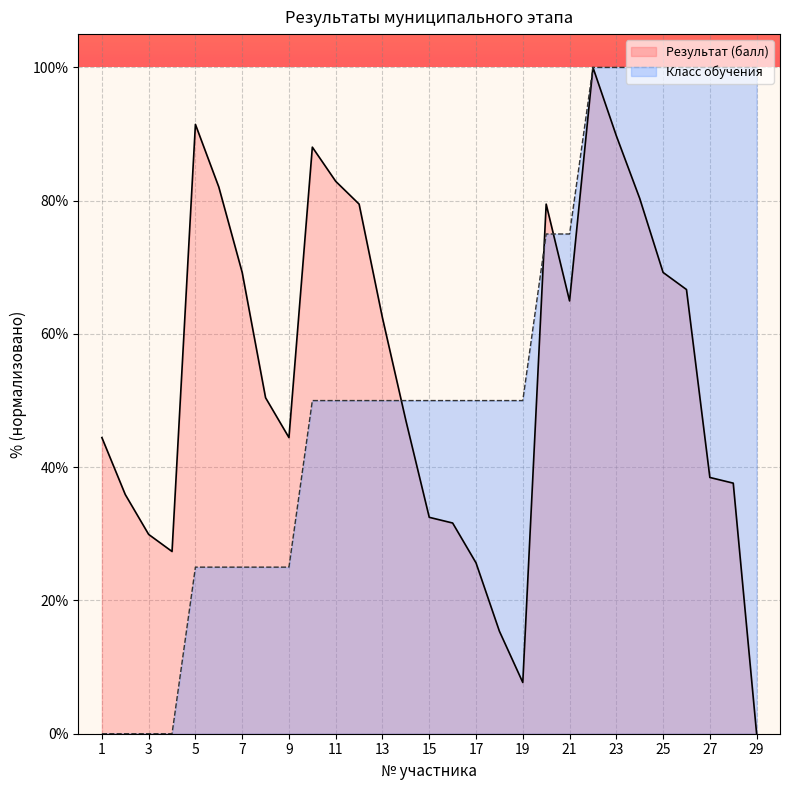

Where does the Класс обучения series first go above 50?

20